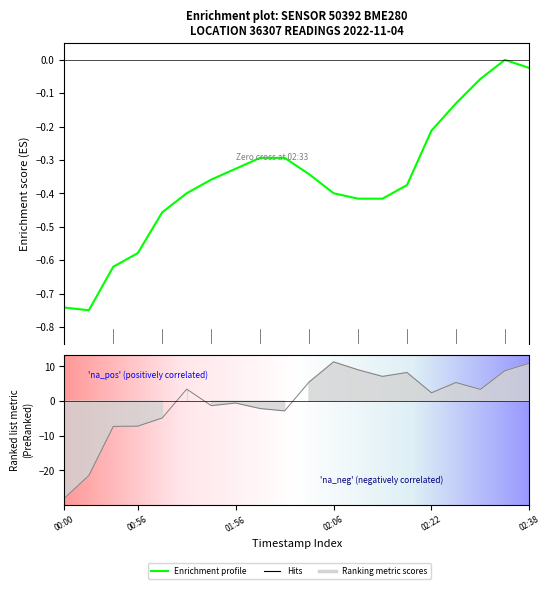

What is the label of the 11th point from the left?

02:04